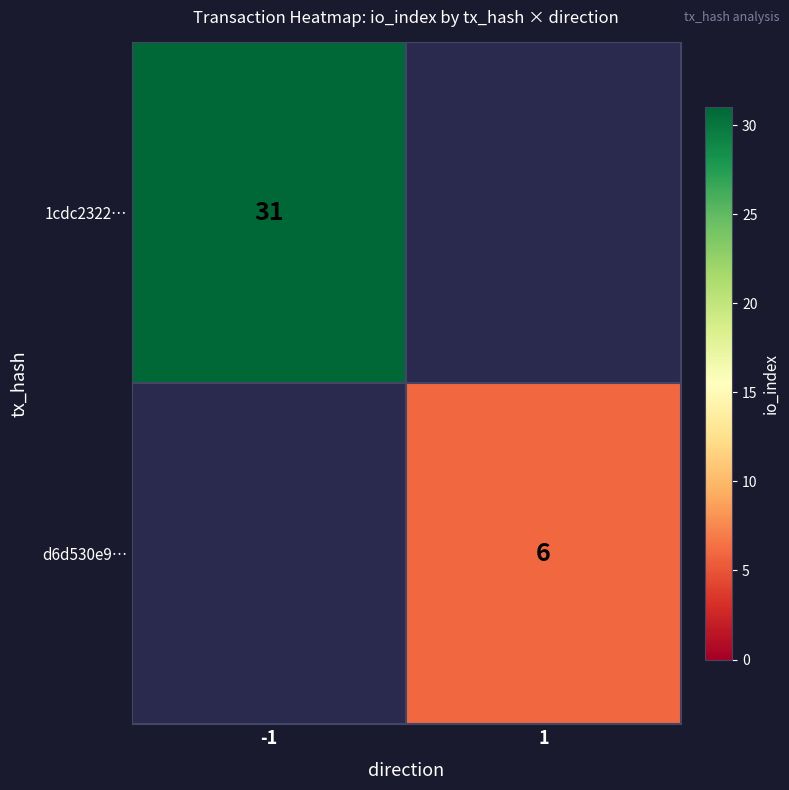

Which category has the highest value across all series?

-1